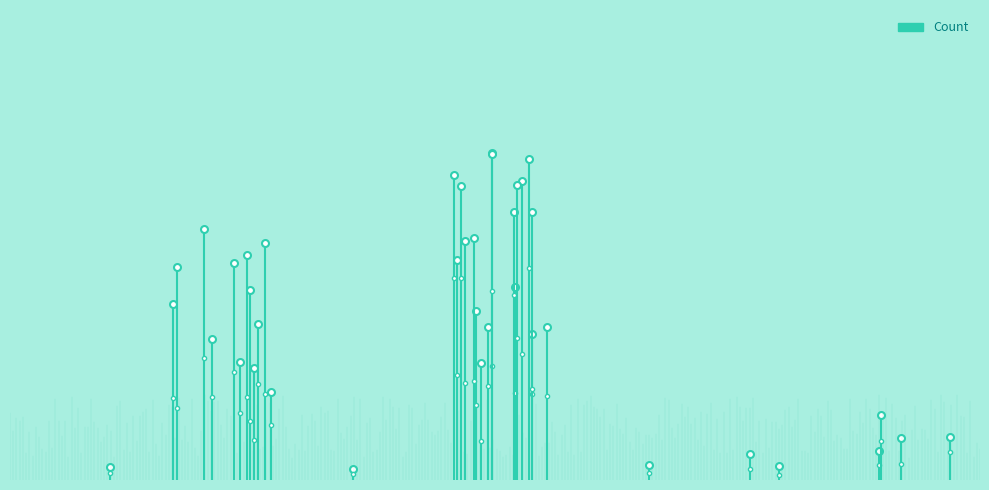

What is the sum of all values?

0.6